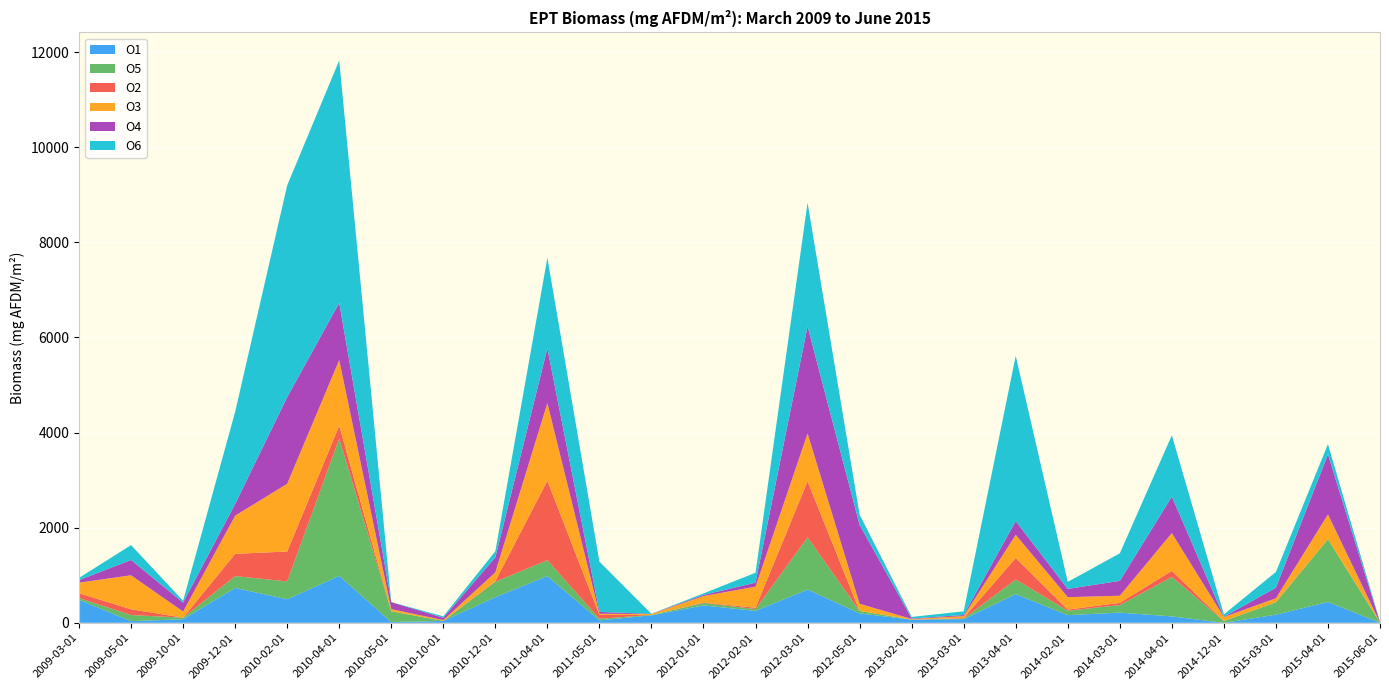

Reading right to left, extract all data points from this chart.

O1: 2015-06-01=2.6	2015-04-01=438.9	2015-03-01=171.1	2014-12-01=0.4	2014-04-01=134.8	2014-03-01=214.9	2014-02-01=161.0	2013-04-01=604.8	2013-03-01=76.8	2013-02-01=65.8	2012-05-01=197.8	2012-03-01=699.8	2012-02-01=250.8	2012-01-01=365.9	2011-12-01=158.1	2011-05-01=50.9	2011-04-01=985.1	2010-12-01=539.7	2010-10-01=39.5	2010-05-01=16.8	2010-04-01=988.0	2010-02-01=494.4	2009-12-01=733.9	2009-10-01=75.8	2009-05-01=35.0	2009-03-01=484.0
O5: 2015-06-01=0.4	2015-04-01=1320.1	2015-03-01=260.8	2014-12-01=38.3	2014-04-01=829.7	2014-03-01=158.1	2014-02-01=93.9	2013-04-01=305.4	2013-03-01=12.3	2013-02-01=2.5	2012-05-01=52.2	2012-03-01=1096.8	2012-02-01=38.5	2012-01-01=51.0	2011-12-01=8.0	2011-05-01=34.9	2011-04-01=331.9	2010-12-01=323.0	2010-10-01=1.3	2010-05-01=225.4	2010-04-01=2885.9	2010-02-01=375.7	2009-12-01=248.8	2009-10-01=32.3	2009-05-01=128.8	2009-03-01=36.8
O2: 2015-06-01=0.0	2015-04-01=0.0	2015-03-01=0.0	2014-12-01=0.0	2014-04-01=128.8	2014-03-01=46.5	2014-02-01=23.5	2013-04-01=453.6	2013-03-01=12.7	2013-02-01=0.2	2012-05-01=0.0	2012-03-01=1180.4	2012-02-01=27.9	2012-01-01=9.0	2011-12-01=0.0	2011-05-01=81.0	2011-04-01=1670.4	2010-12-01=13.8	2010-10-01=0.0	2010-05-01=0.0	2010-04-01=270.4	2010-02-01=629.6	2009-12-01=468.2	2009-10-01=0.0	2009-05-01=121.0	2009-03-01=102.3
O3: 2015-06-01=0.0	2015-04-01=520.1	2015-03-01=85.2	2014-12-01=82.1	2014-04-01=793.4	2014-03-01=150.3	2014-02-01=260.9	2013-04-01=487.2	2013-03-01=39.0	2013-02-01=12.0	2012-05-01=150.3	2012-03-01=1005.7	2012-02-01=443.6	2012-01-01=136.6	2011-12-01=18.9	2011-05-01=22.9	2011-04-01=1632.4	2010-12-01=184.7	2010-10-01=16.4	2010-05-01=45.7	2010-04-01=1380.2	2010-02-01=1423.6	2009-12-01=802.0	2009-10-01=128.7	2009-05-01=714.7	2009-03-01=221.2
O4: 2015-06-01=7.2	2015-04-01=1263.0	2015-03-01=221.3	2014-12-01=5.9	2014-04-01=766.5	2014-03-01=312.5	2014-02-01=174.1	2013-04-01=288.4	2013-03-01=22.8	2013-02-01=11.3	2012-05-01=1659.5	2012-03-01=2250.3	2012-02-01=83.8	2012-01-01=24.4	2011-12-01=3.6	2011-05-01=39.5	2011-04-01=1151.3	2010-12-01=314.8	2010-10-01=49.9	2010-05-01=146.0	2010-04-01=1204.2	2010-02-01=1820.3	2009-12-01=245.7	2009-10-01=187.8	2009-05-01=322.2	2009-03-01=53.4
O6: 2015-06-01=10.5	2015-04-01=215.2	2015-03-01=331.9	2014-12-01=50.2	2014-04-01=1290.5	2014-03-01=578.5	2014-02-01=147.9	2013-04-01=3475.2	2013-03-01=77.5	2013-02-01=32.3	2012-05-01=216.5	2012-03-01=2599.9	2012-02-01=208.3	2012-01-01=31.6	2011-12-01=1.4	2011-05-01=1056.9	2011-04-01=1904.9	2010-12-01=130.0	2010-10-01=29.1	2010-05-01=2.6	2010-04-01=5096.6	2010-02-01=4454.6	2009-12-01=1937.6	2009-10-01=39.4	2009-05-01=312.4	2009-03-01=47.2